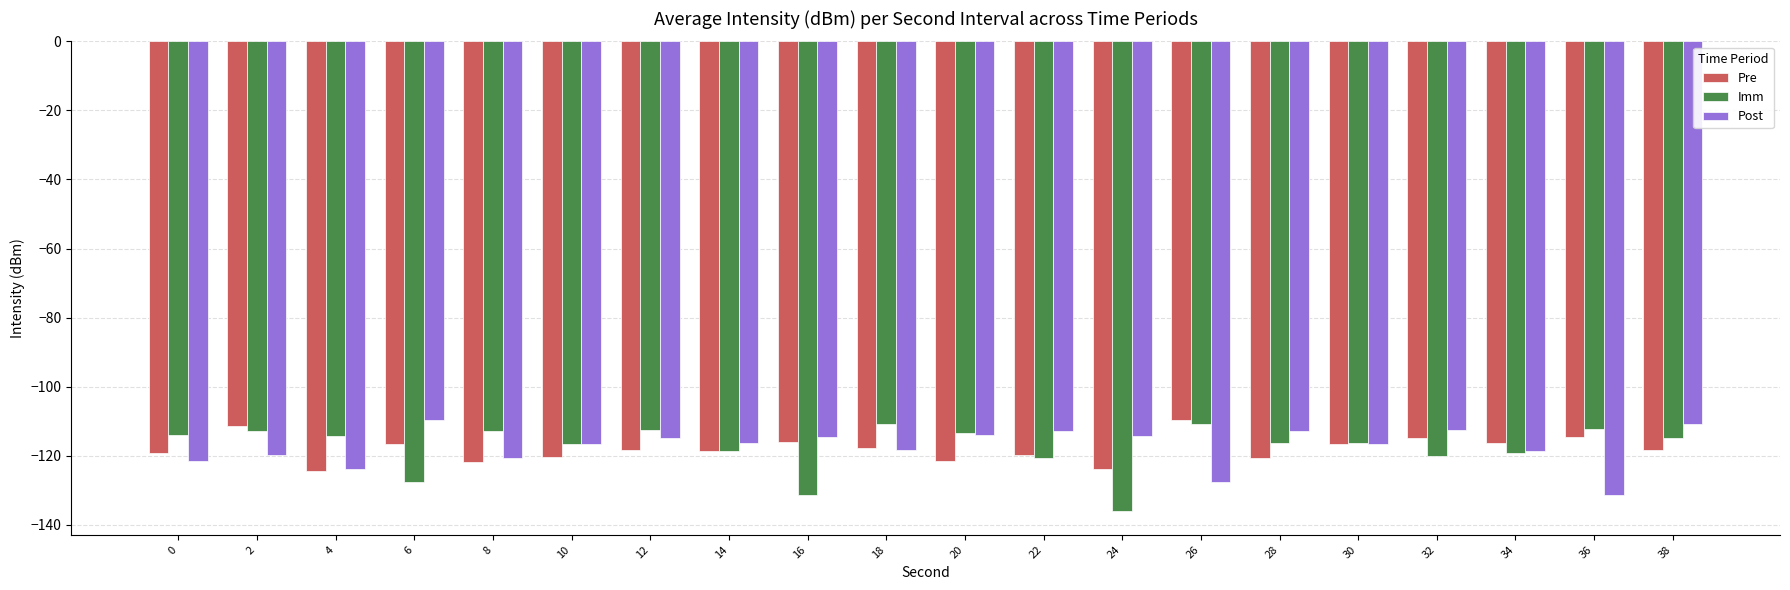

What is the highest value of the Pre series?

-109.7